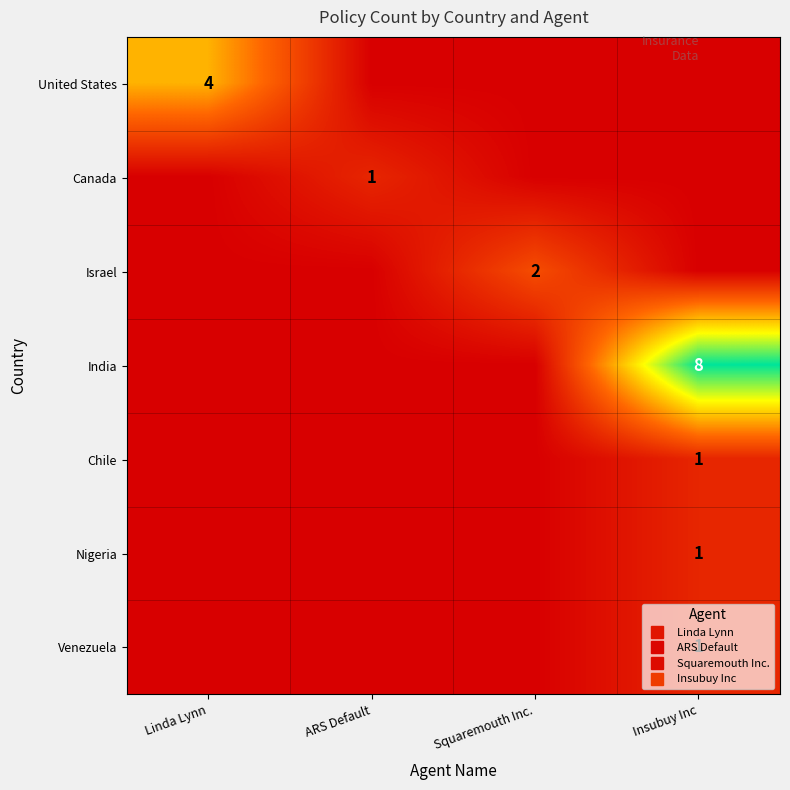

How many series are shown in this chart?

7